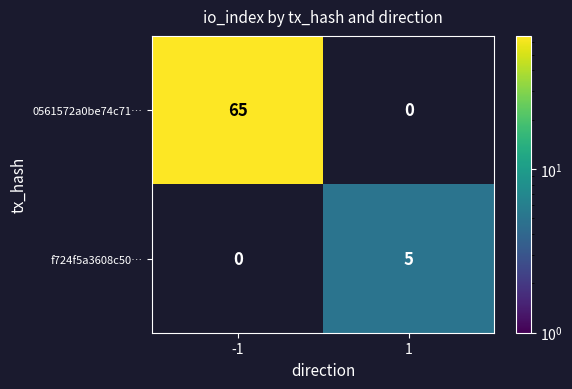

Is it true that 0561572a0be74c71… equals 44.0 at -1?

False